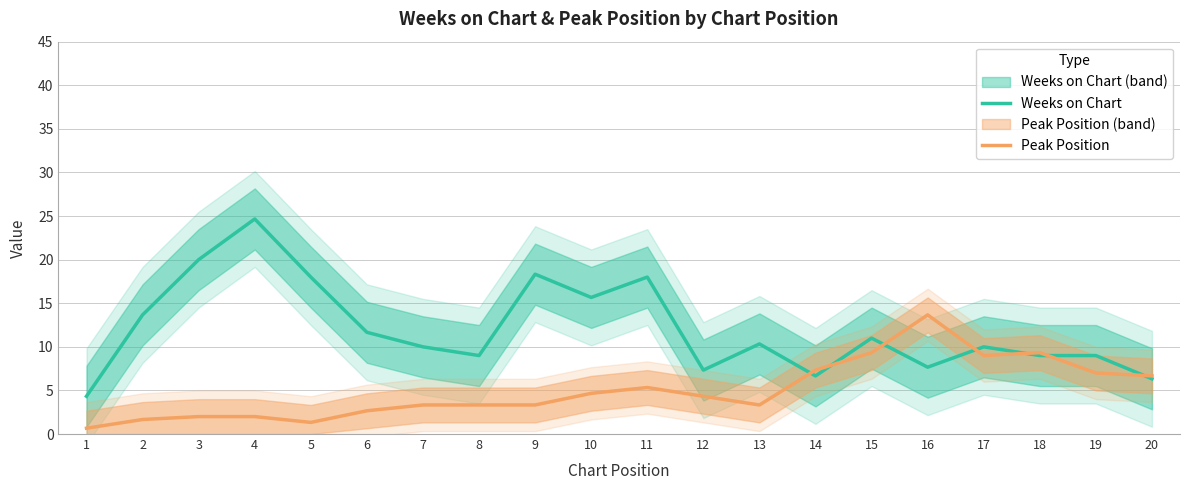

True or false: Weeks on Chart and Peak Position cross at least once.

True